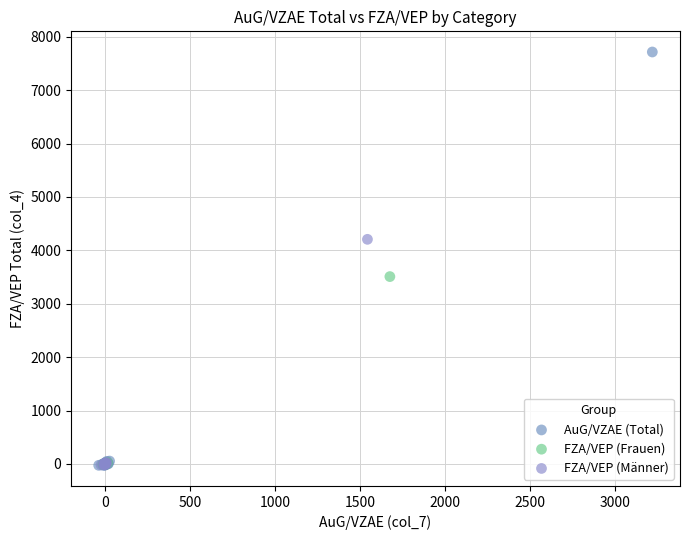

Which series has the largest Y range (max minus min)?

AuG/VZAE (Total)